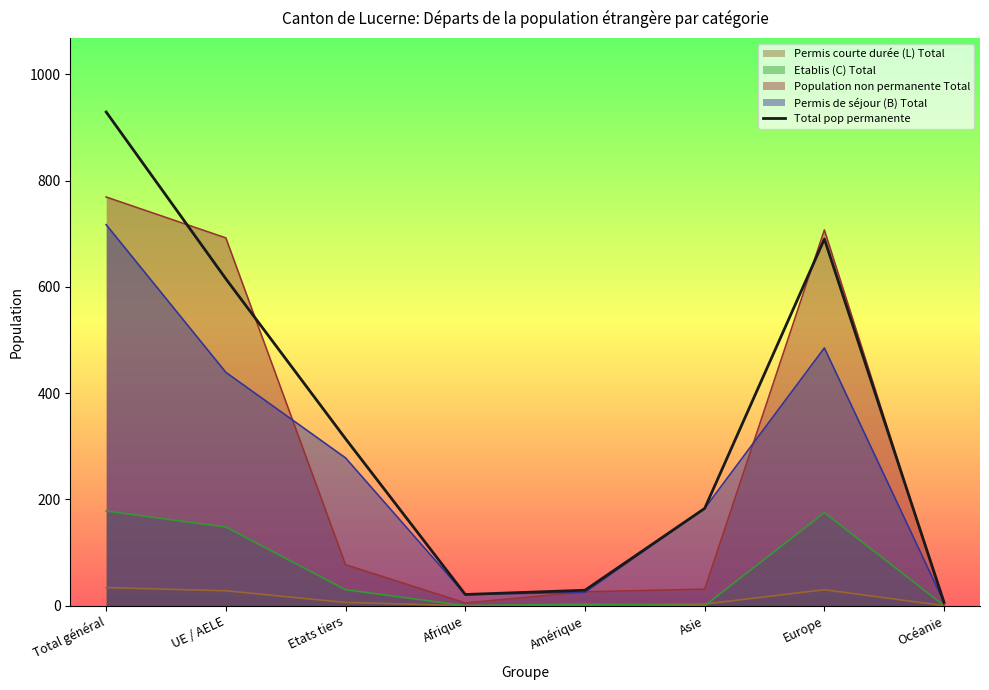

The value at Asie is 283. True or false?

False